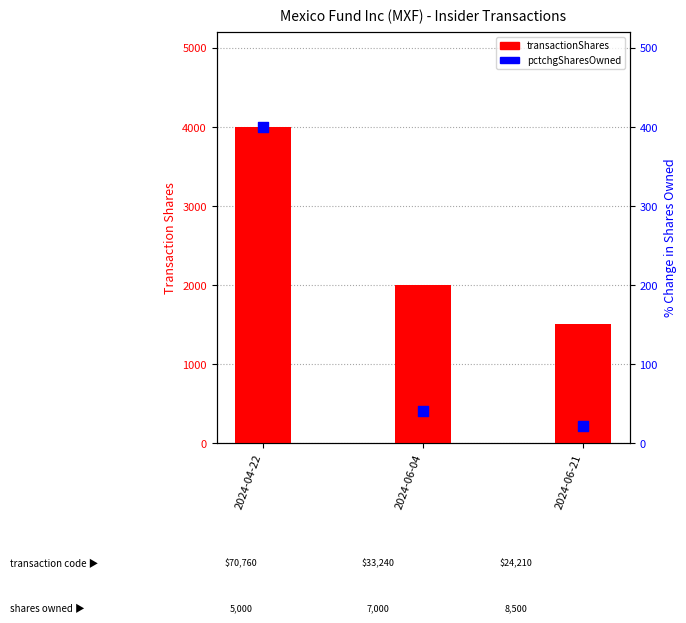

Which series contains the lowest Y value?

pctchgSharesOwned